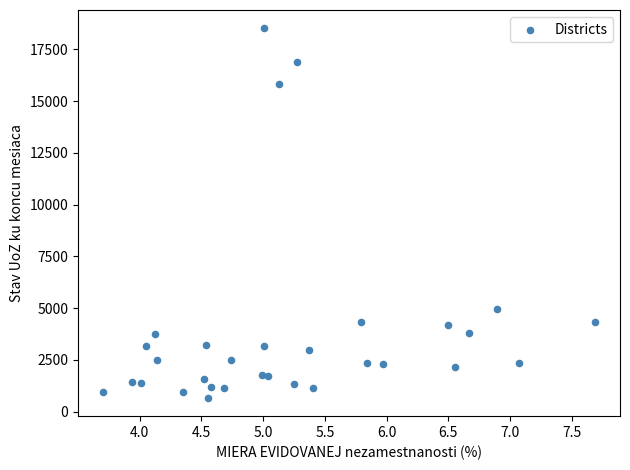

What Y value in the scatter plot is closest to 9594?

4982